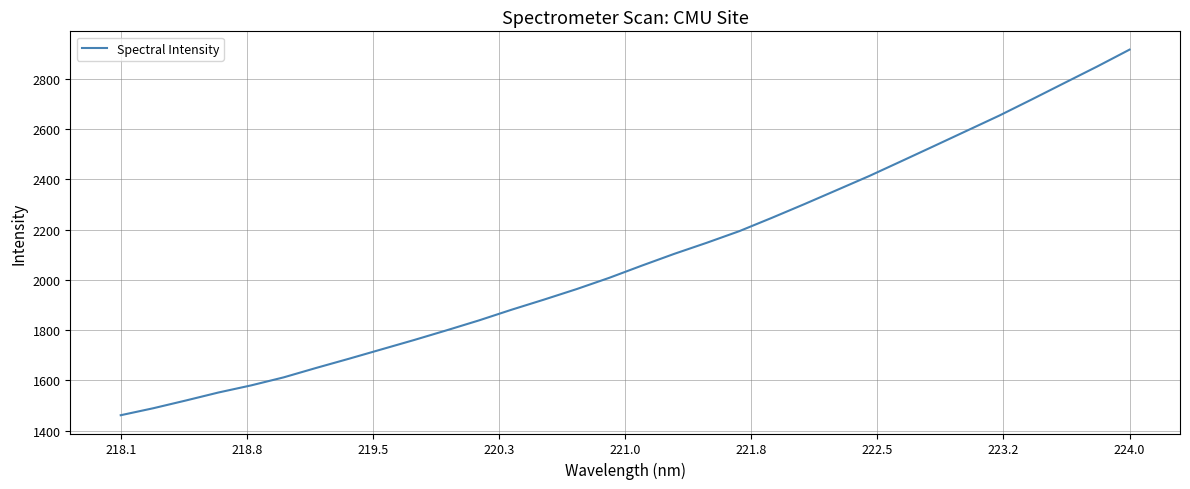

What is the difference between the maximum and minimum values?

1453.9